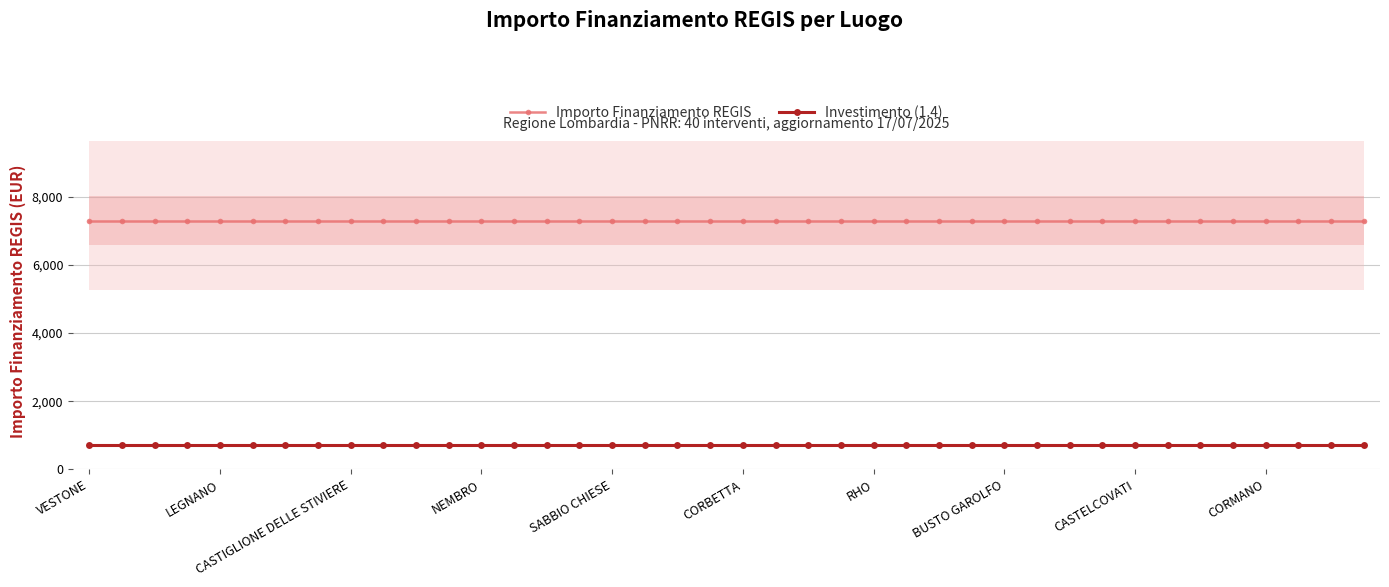

At which label does Importo Finanziamento REGIS reach its minimum?

VESTONE